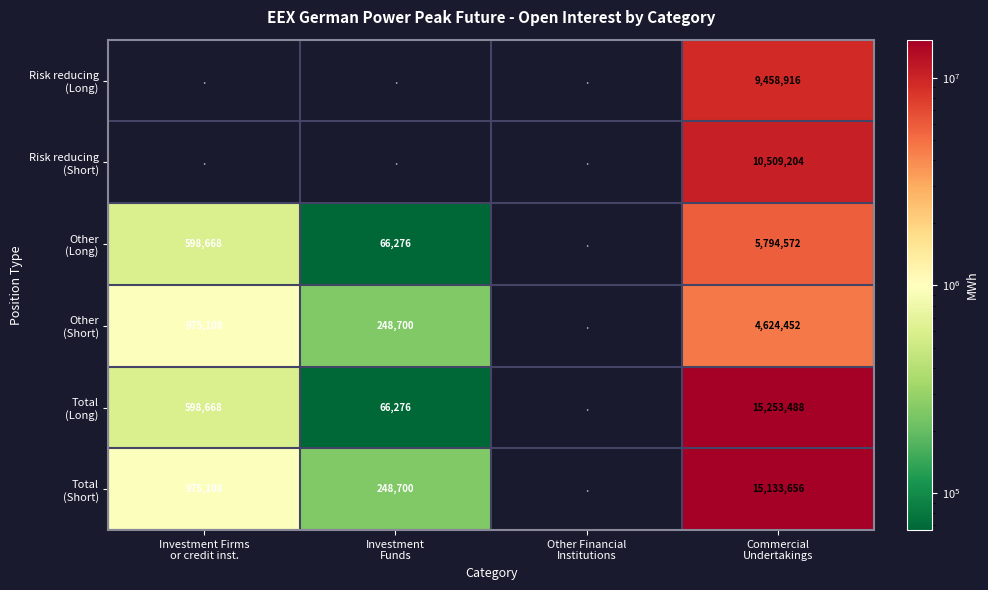

What is the sum of all Other (Long) values?

6459516